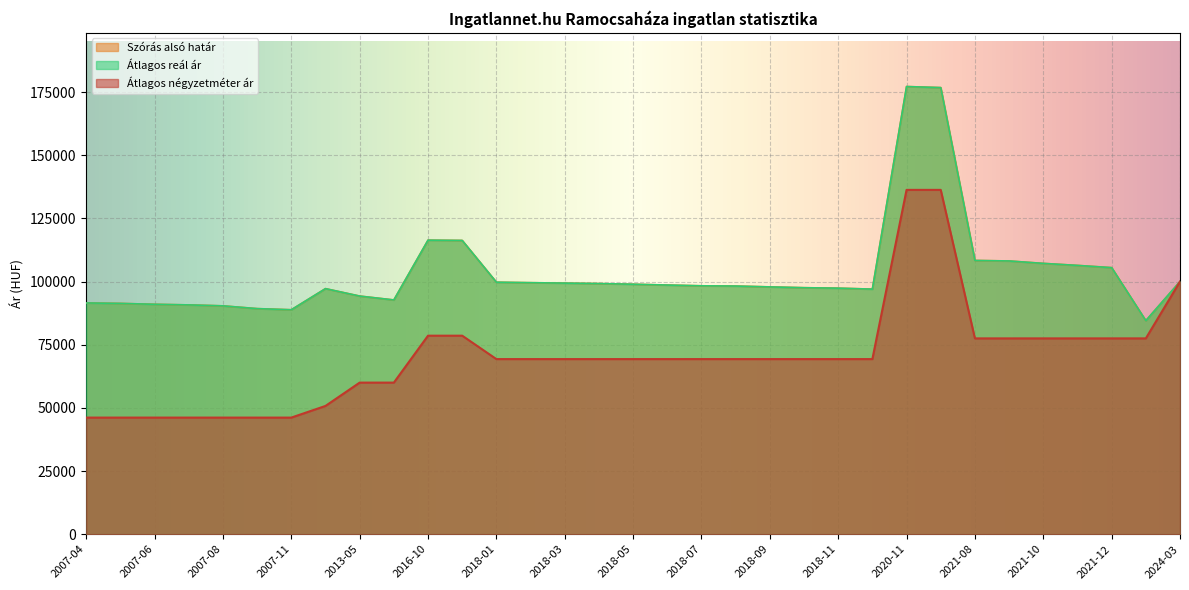

At which label does Átlagos négyzetméter ár first exceed 69305?

2016-10